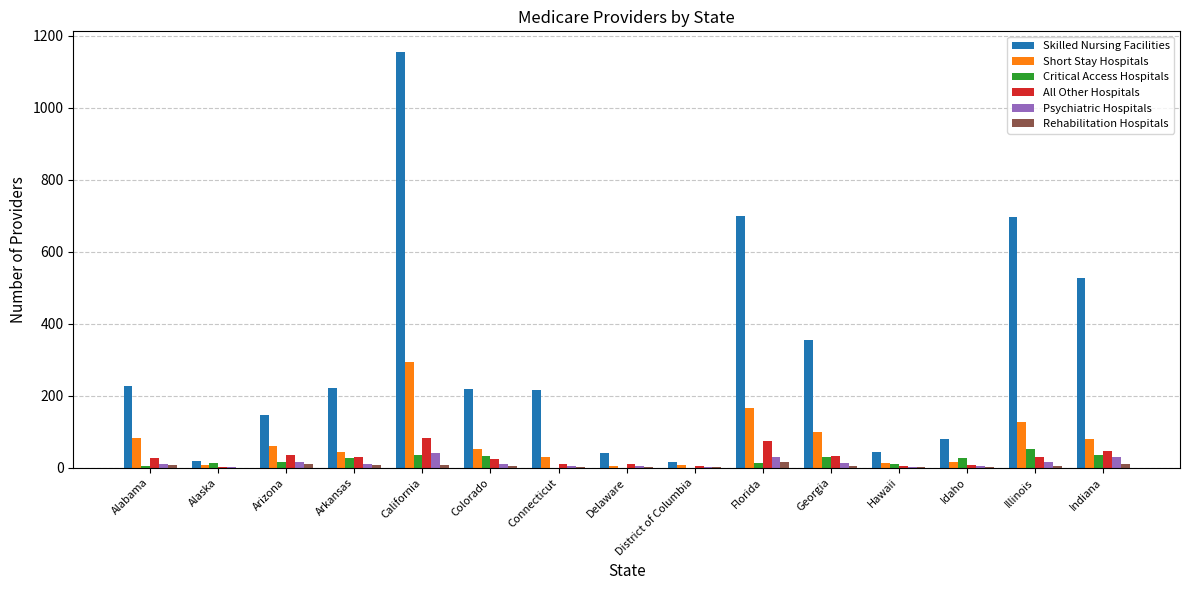

Is the value of Short Stay Hospitals at Indiana greater than the value of Psychiatric Hospitals at Idaho?

Yes